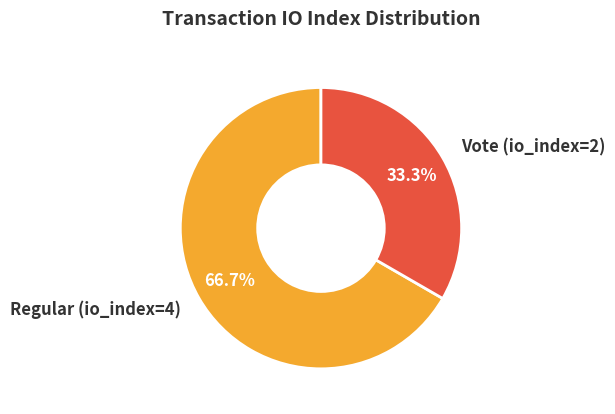

To the nearest percent, what is the combined percentage of Regular (io_index=4) and Vote (io_index=2)?

100%